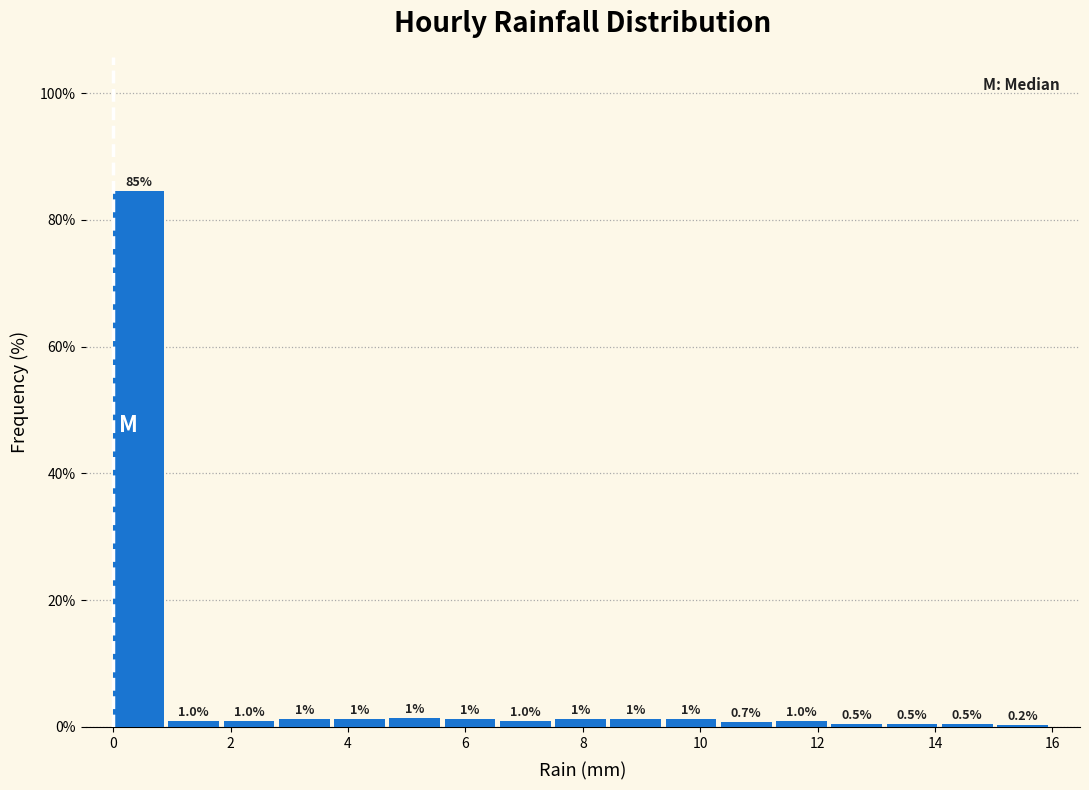

Over which range of the x-axis is the bar tallest?

0.0 to 1.0